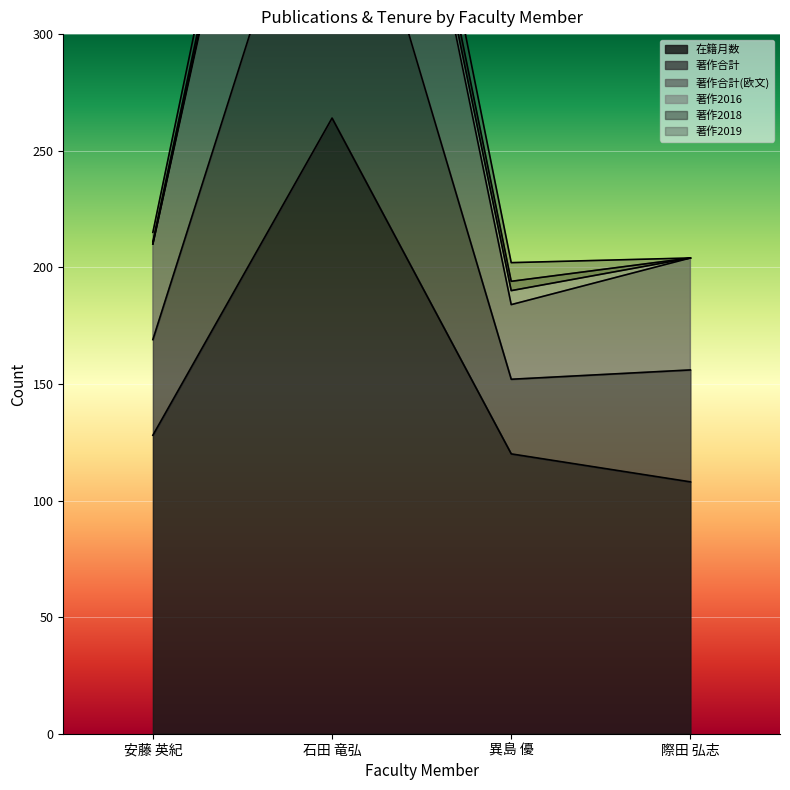

List the labels in order of 在籍月数 value, smallest first.

際田 弘志, 異島 優, 安藤 英紀, 石田 竜弘